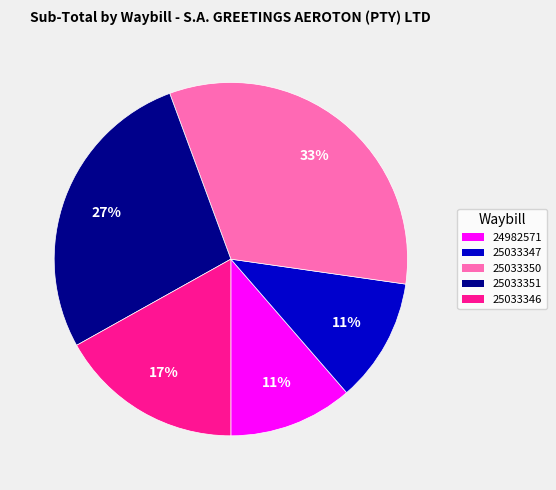

To the nearest percent, what percentage of the pie is 25033350?

33%